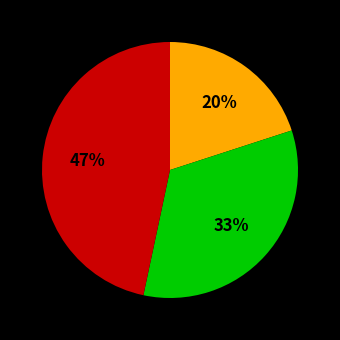

To the nearest percent, what is the average slice percentage?

33%